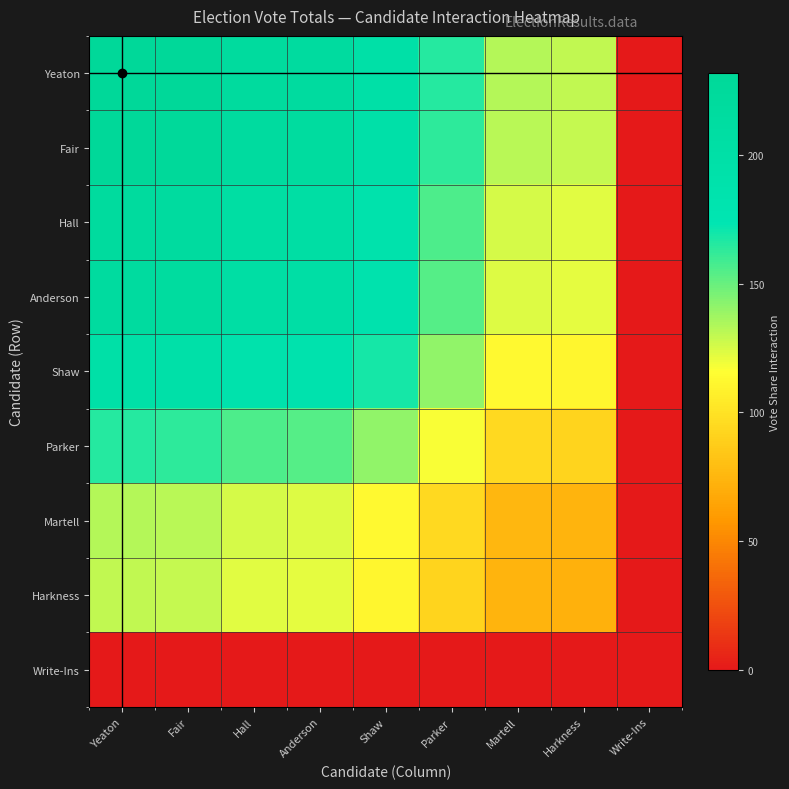

What is the total value across all series at Harkness?

850.8